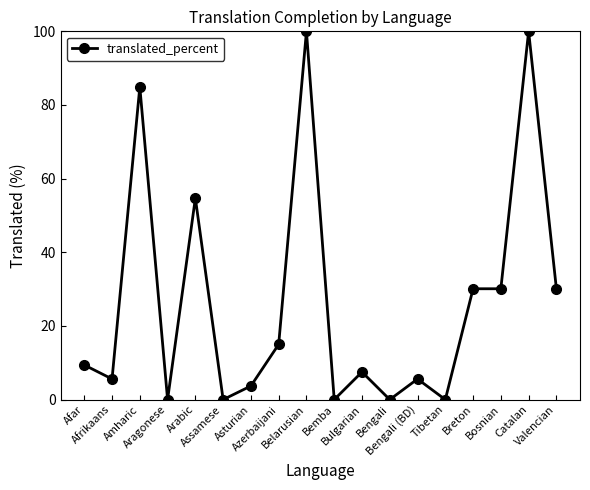

Reading left to right, list all the values displayed in this chart.

9.4	5.6	84.9	0.0	54.7	0.0	3.7	15.0	100.0	0.0	7.5	0.0	5.6	0.0	30.1	30.1	100.0	30.1